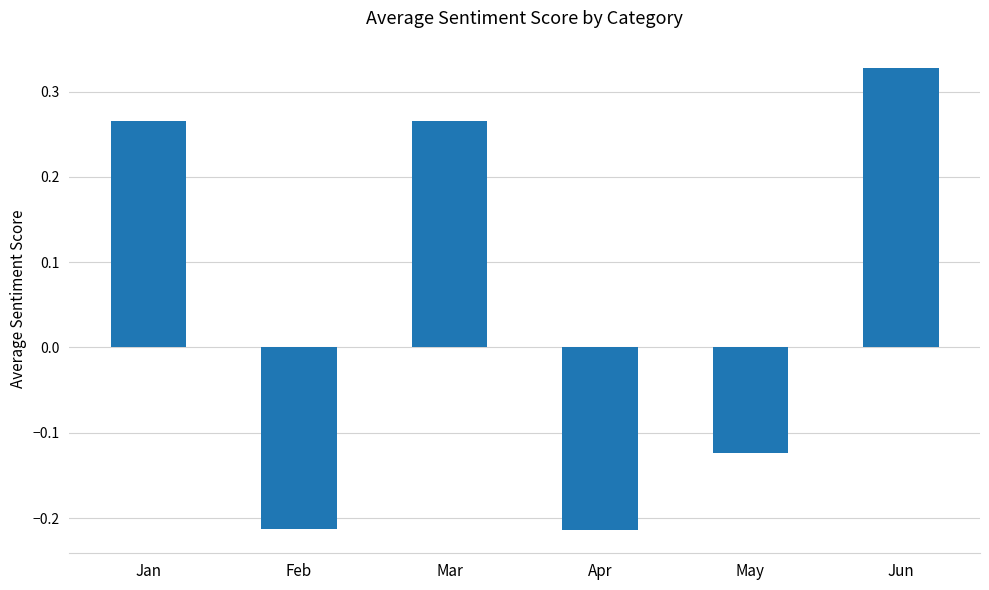

Is it true that the value at Mar is 0.5?

False